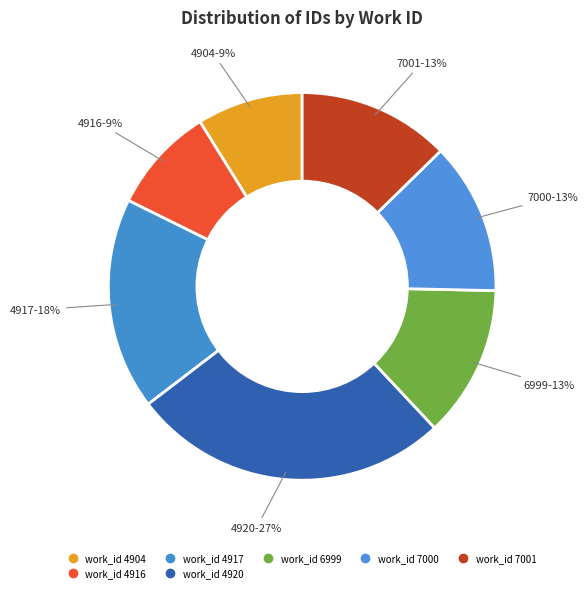

How many slices are in this pie chart?

7